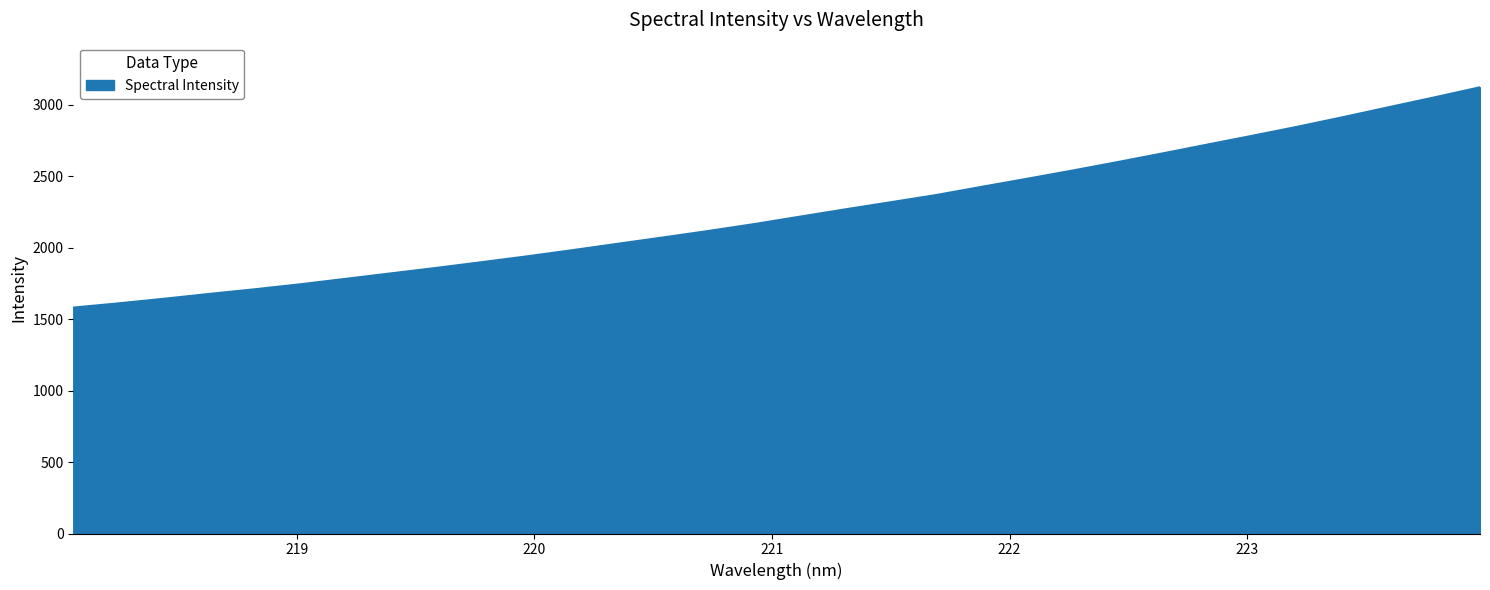

What is the smallest value displayed?

1581.3